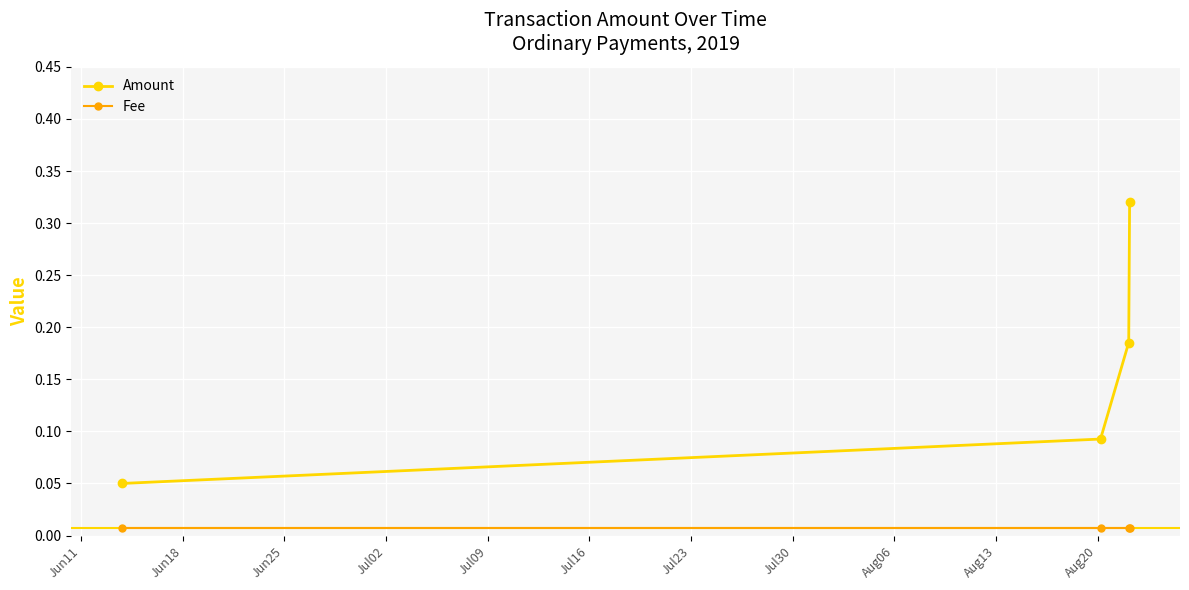

True or false: Fee has more than 1 interior local peaks.

False